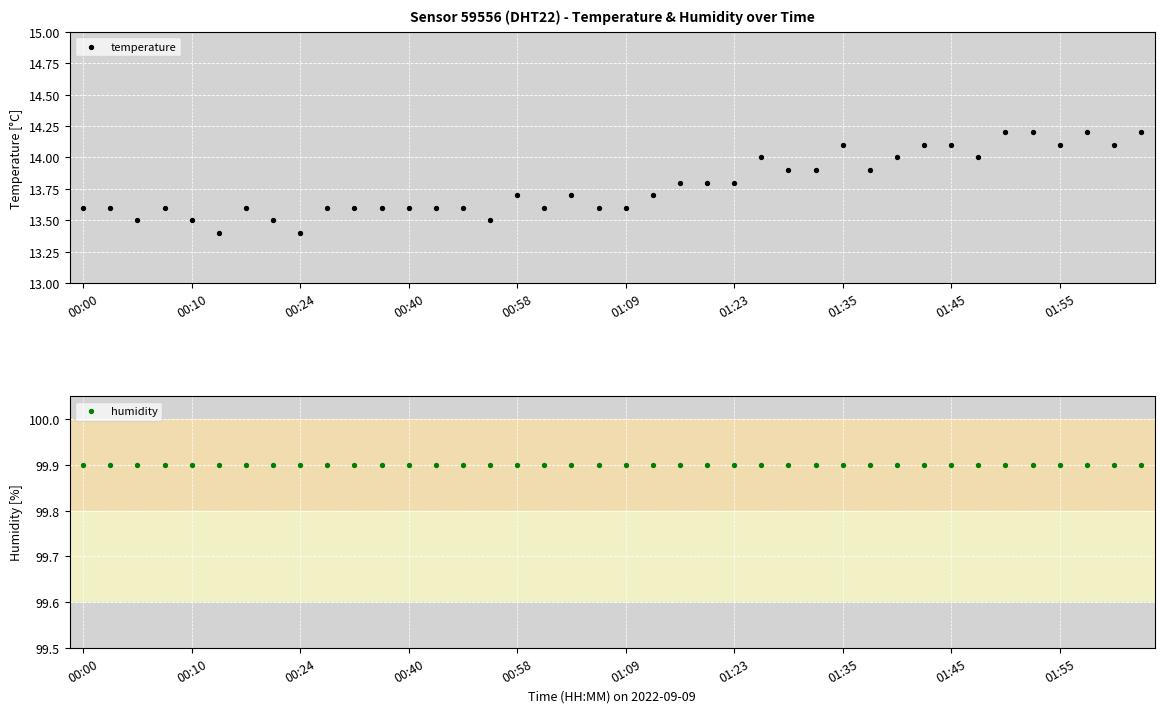

What are all the series names shown in the legend?

temperature, humidity